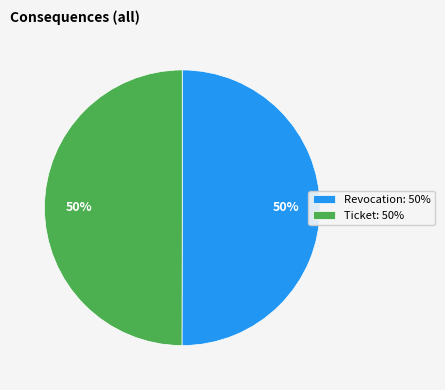

To the nearest percent, what is the combined percentage of Ticket and Revocation?

100%